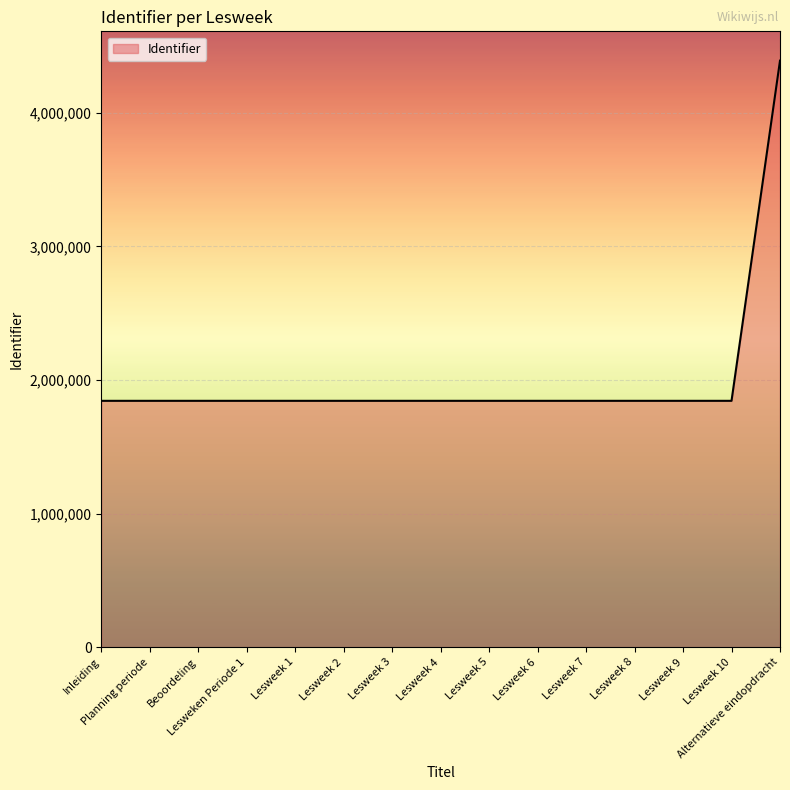

What is the maximum value shown in the chart?

4389904